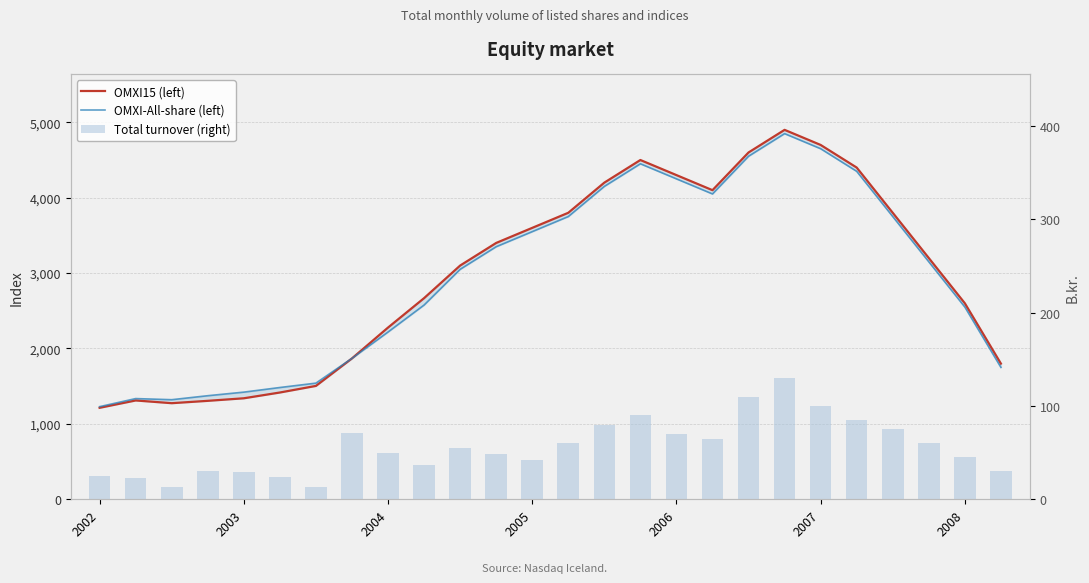

What position from the left is 2008?

25